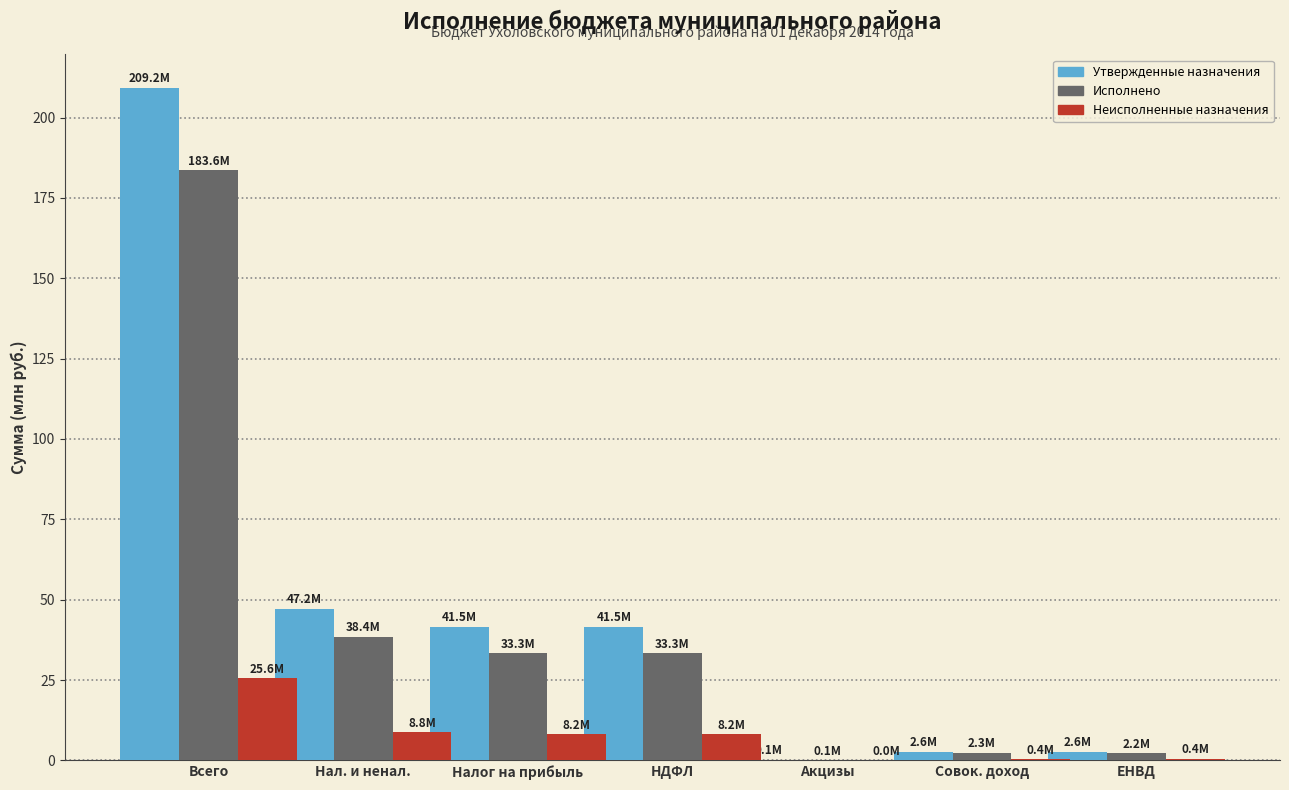

At which category is the sum across all series the highest?

Всего